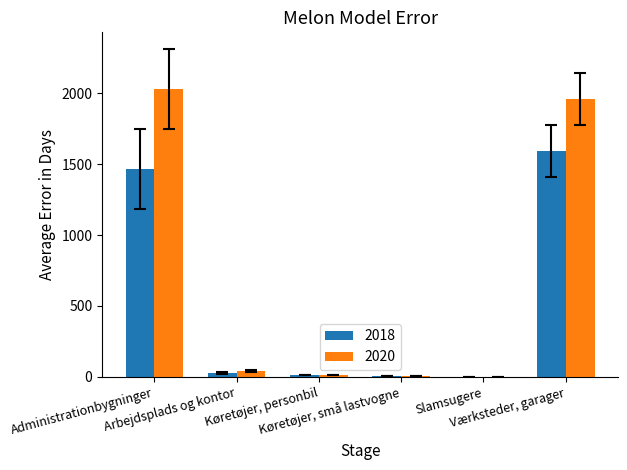

At which category is the sum across all series the highest?

Værksteder, garager